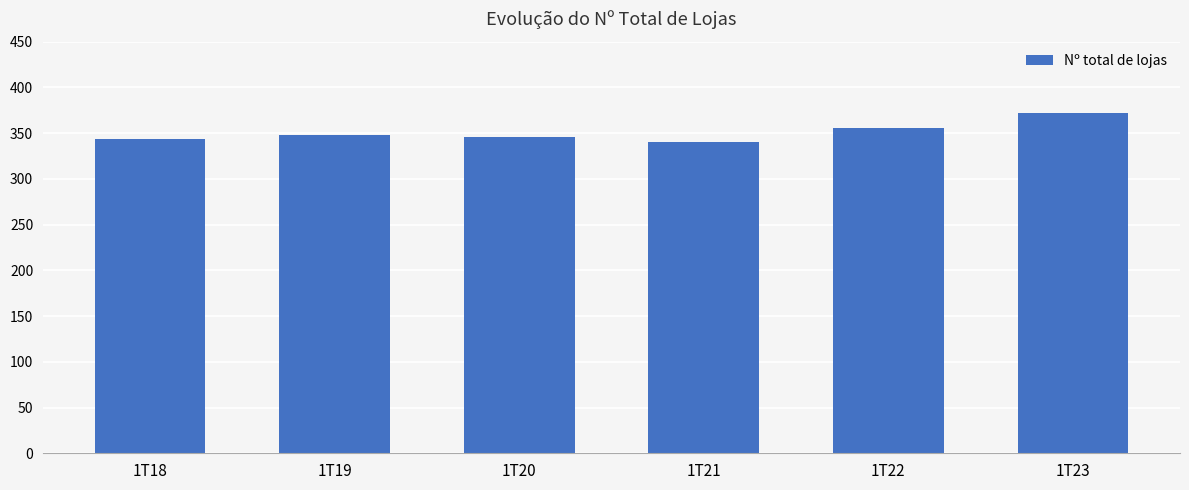

What is the greatest value displayed?

372